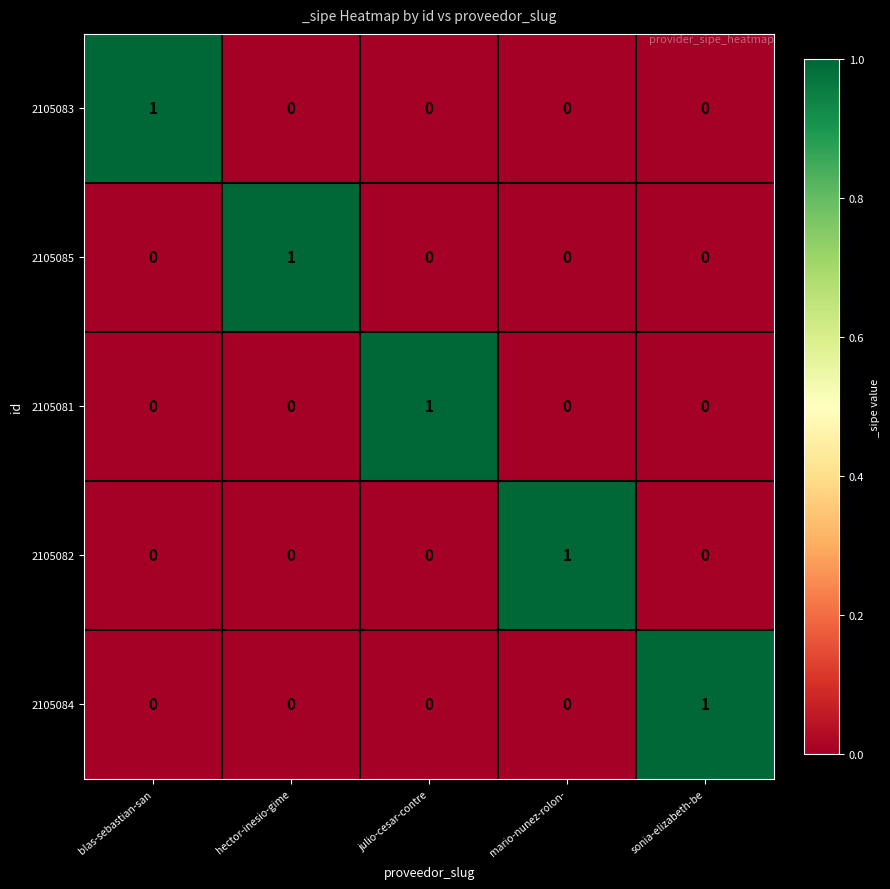

At how many categories does at least one series exceed 0?

5